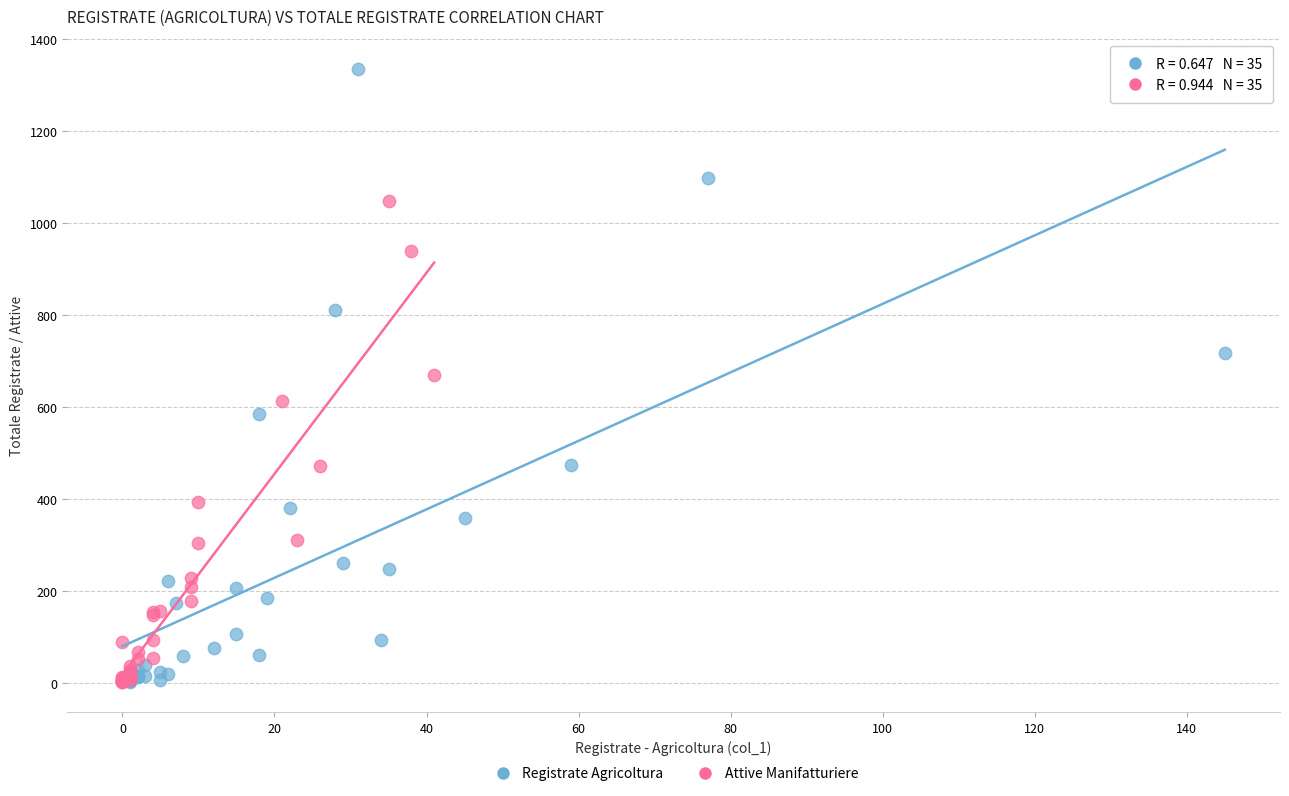

Which series has the largest Y range (max minus min)?

Registrate Agricoltura